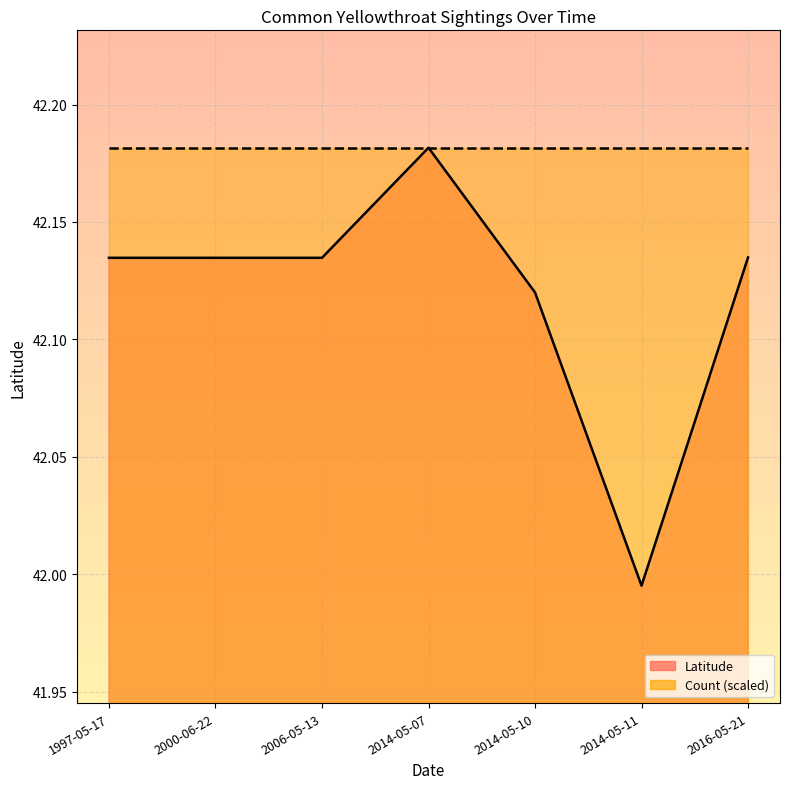

List the labels in order of Latitude line value, smallest first.

2014-05-11, 2014-05-10, 1997-05-17, 2000-06-22, 2006-05-13, 2016-05-21, 2014-05-07